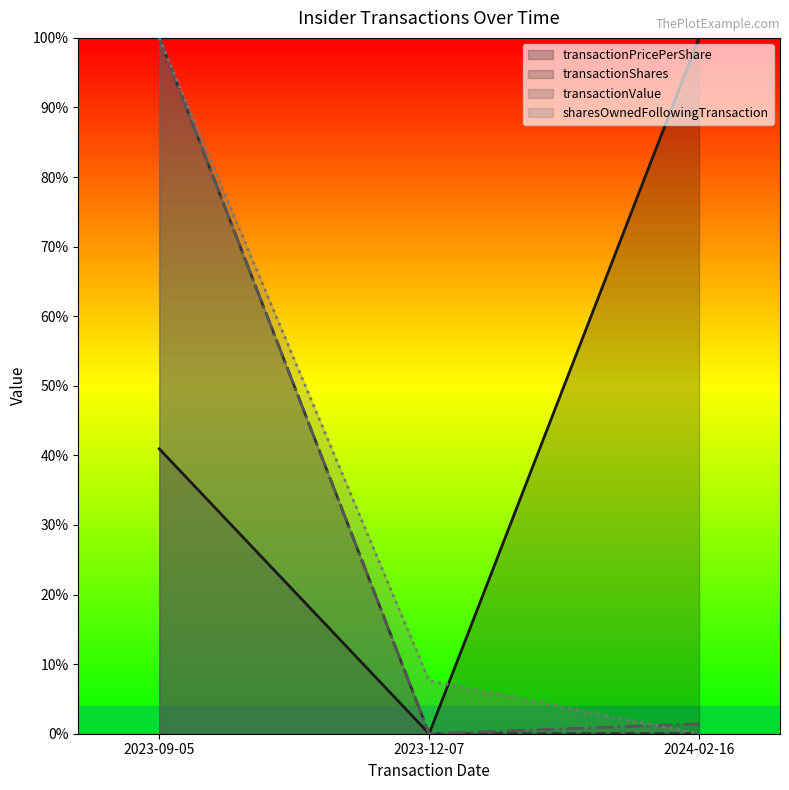

Which series has the largest total across all categories?

transactionPricePerShare